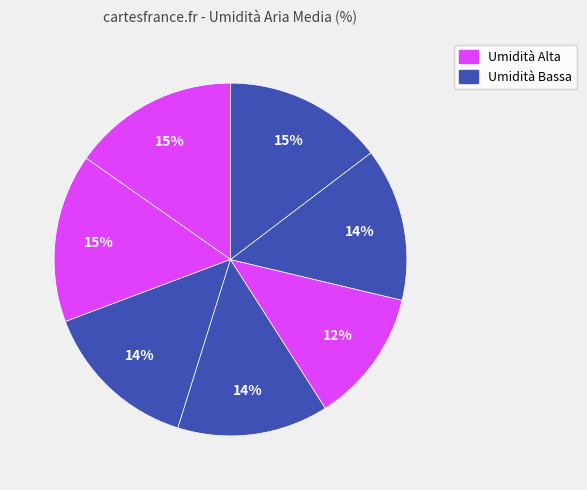

Count the number of slices in the pie.

7